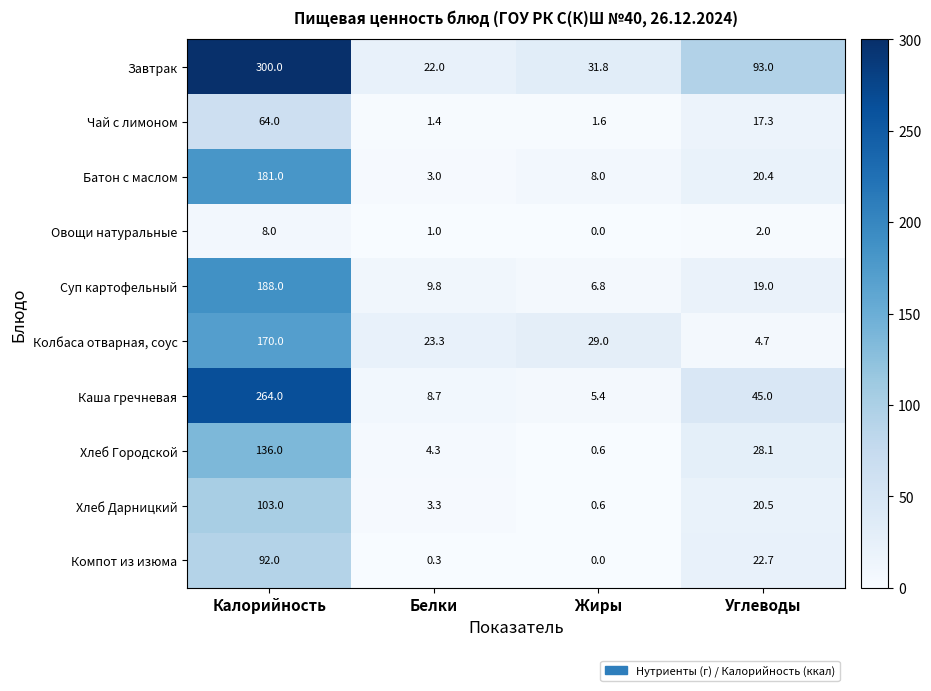

Is it true that Колбаса отварная, соус equals 9.2 at Белки?

False